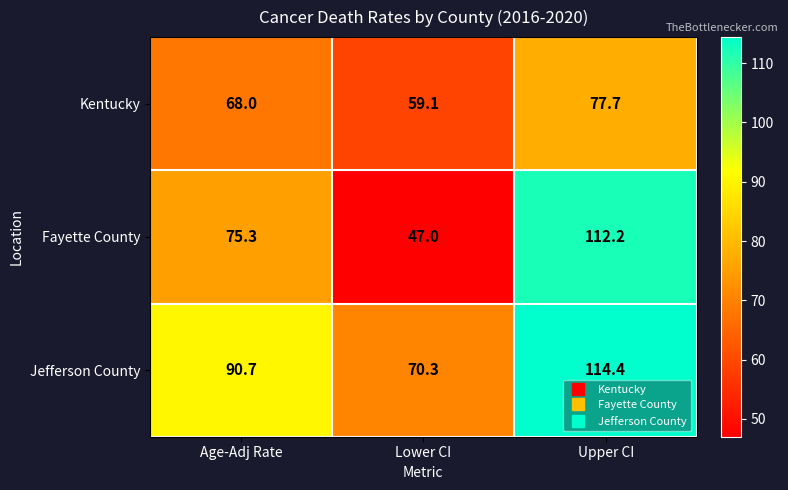

List the labels in order of Jefferson County value, smallest first.

Lower CI, Age-Adj Rate, Upper CI